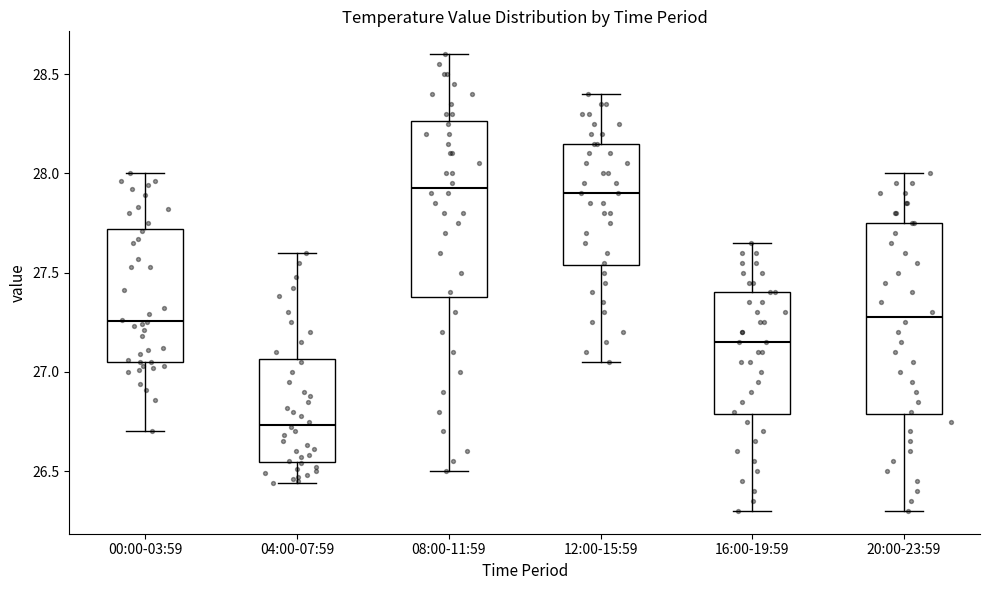

Which box is the tallest, from its lower edge to its upper edge?

20:00-23:59